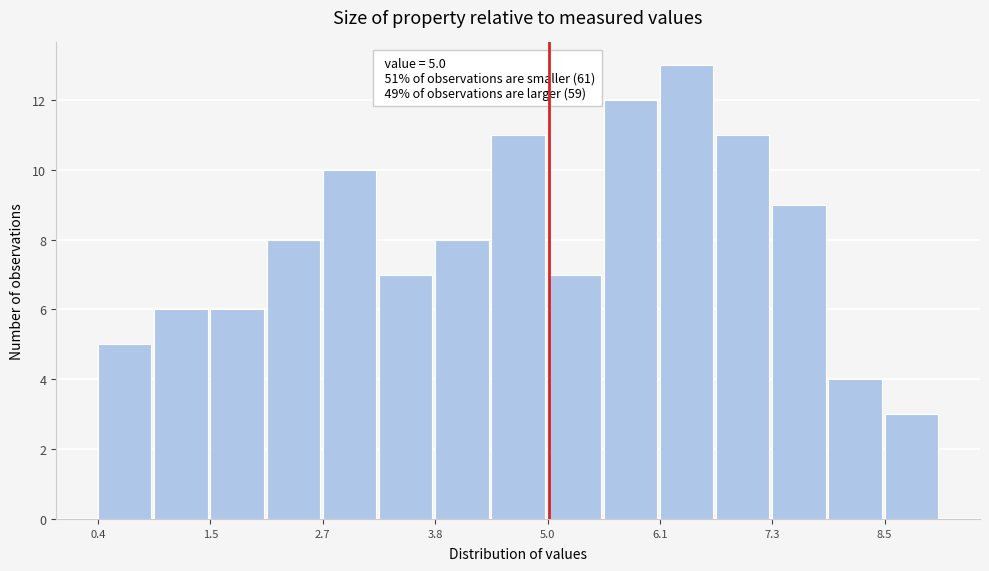

Read against the x-axis, roughly where is the centre of the tallest bar?

6.4